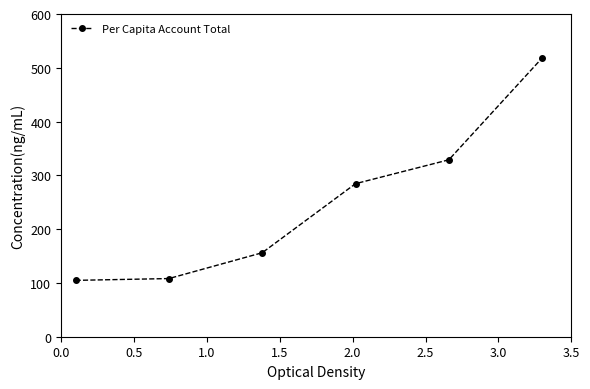

What is the difference between the maximum and second lowest values?

410.1